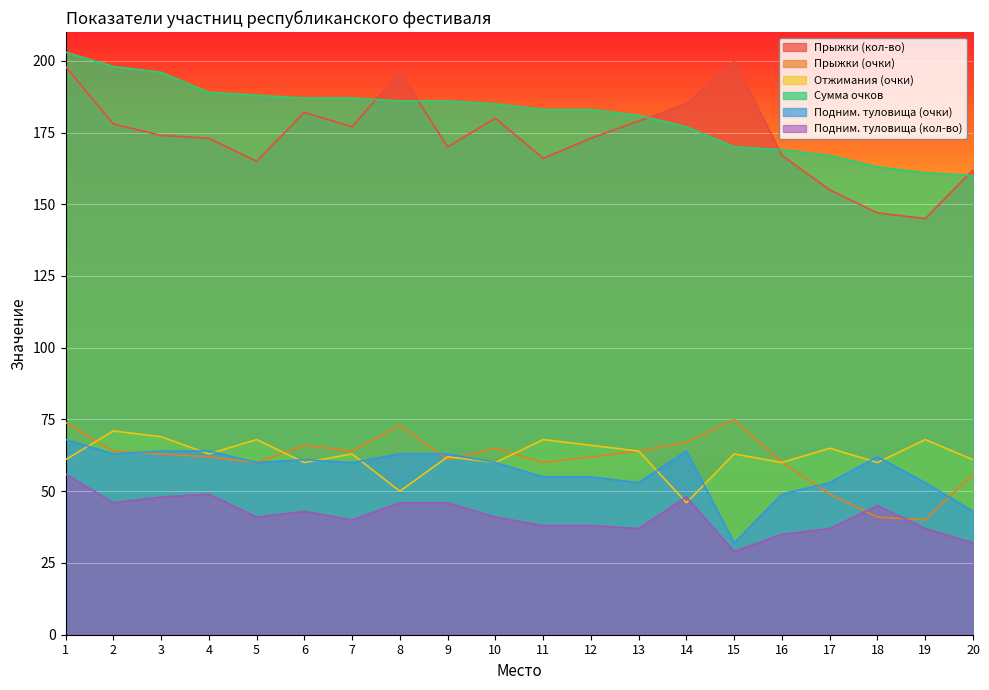

What is the lowest value of the Прыжки (очки) series?

40